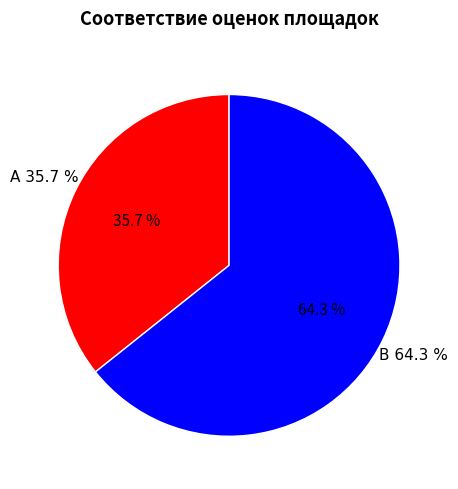

To the nearest percent, what is the difference between the A and B slice percentages?

29%